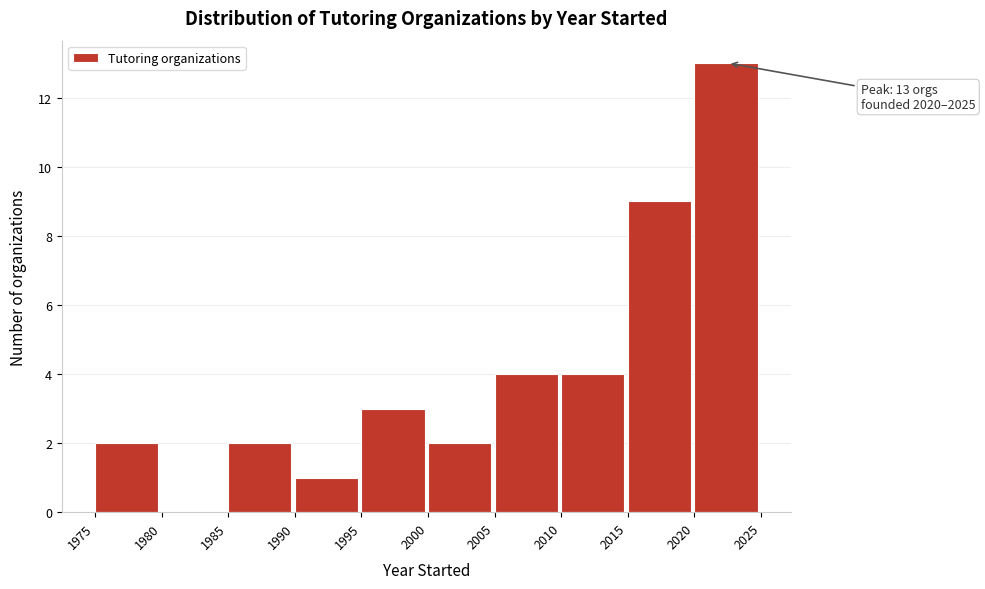

Over which range of the x-axis is the bar tallest?

2020 to 2025